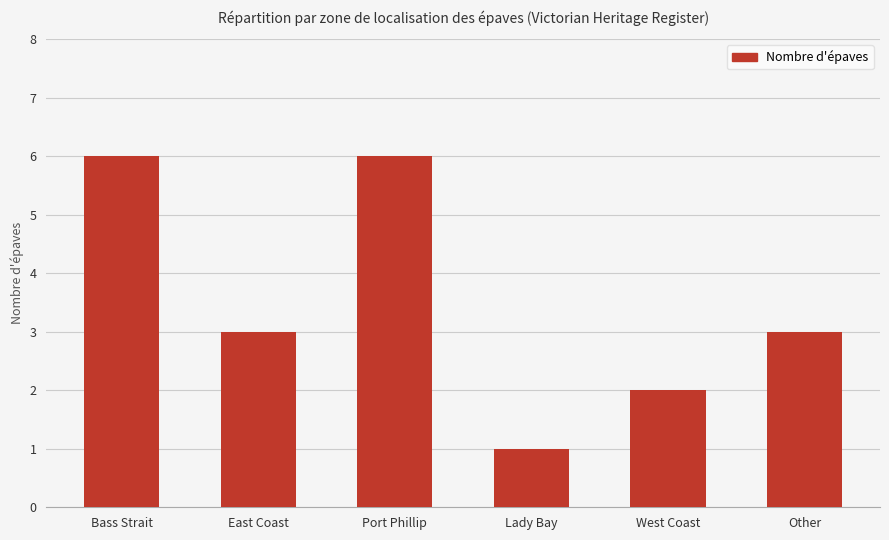

What is the difference between the second highest and minimum values?

5